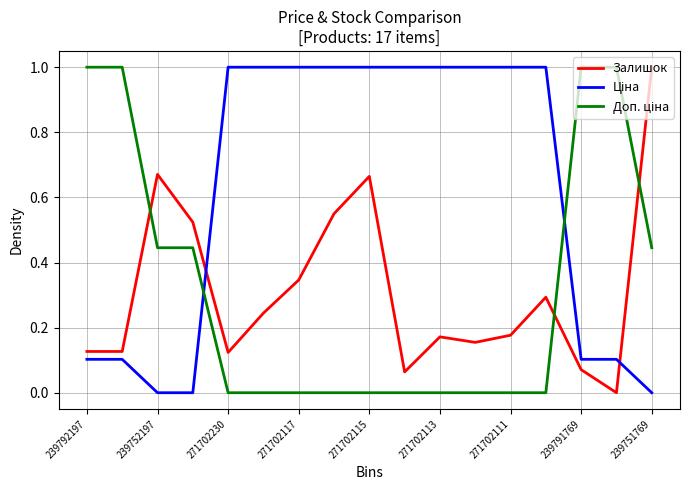

What is the maximum value shown in the chart?

1.0